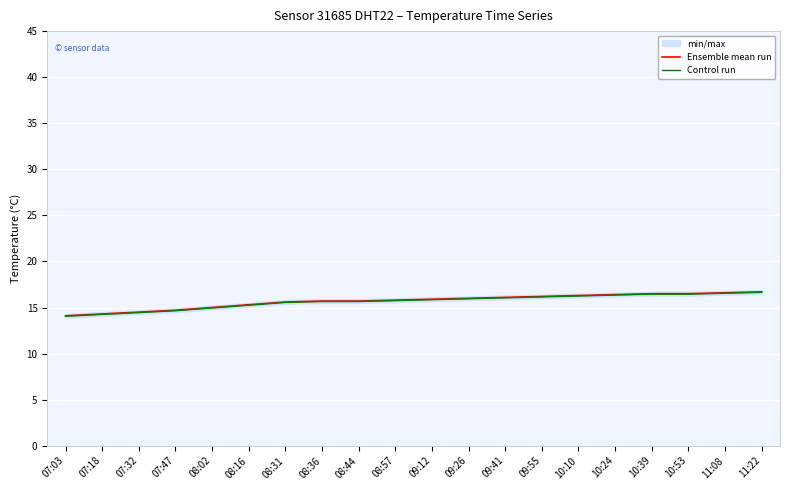

How many lines are shown in the chart?

2